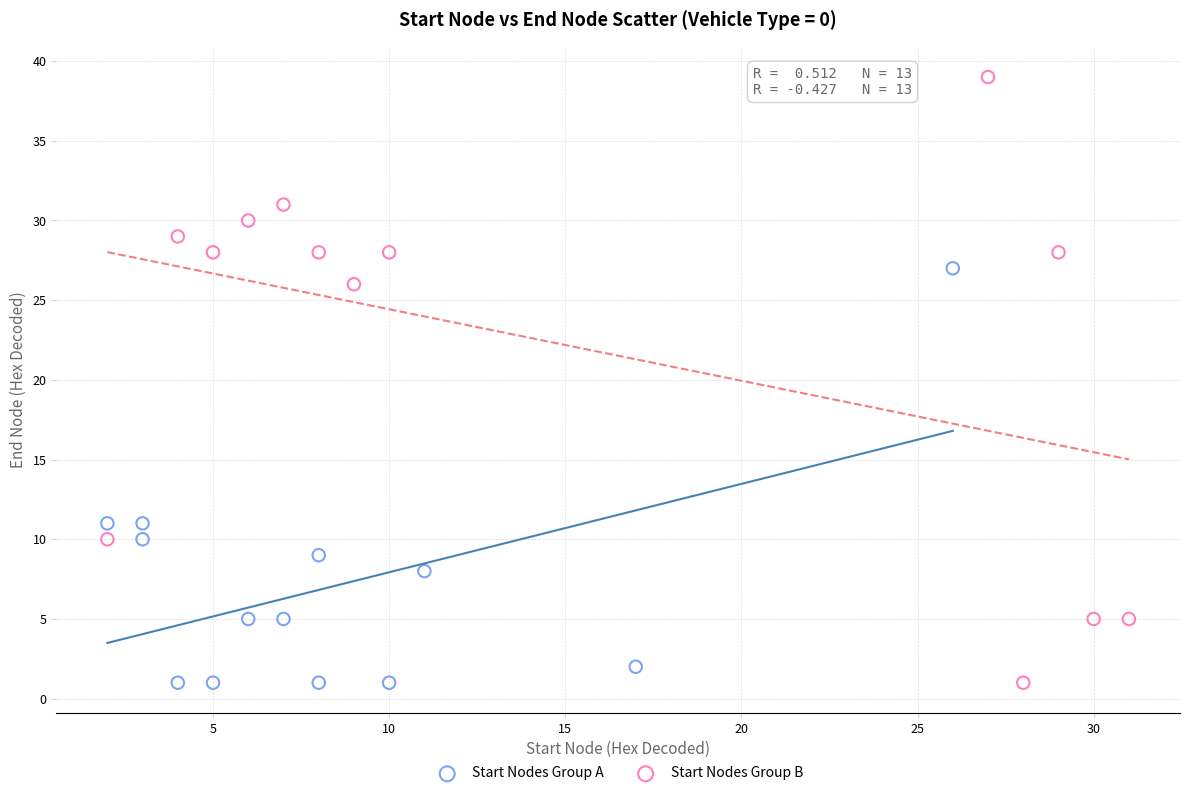

Which series has the widest spread of Y values?

Start Nodes Group B